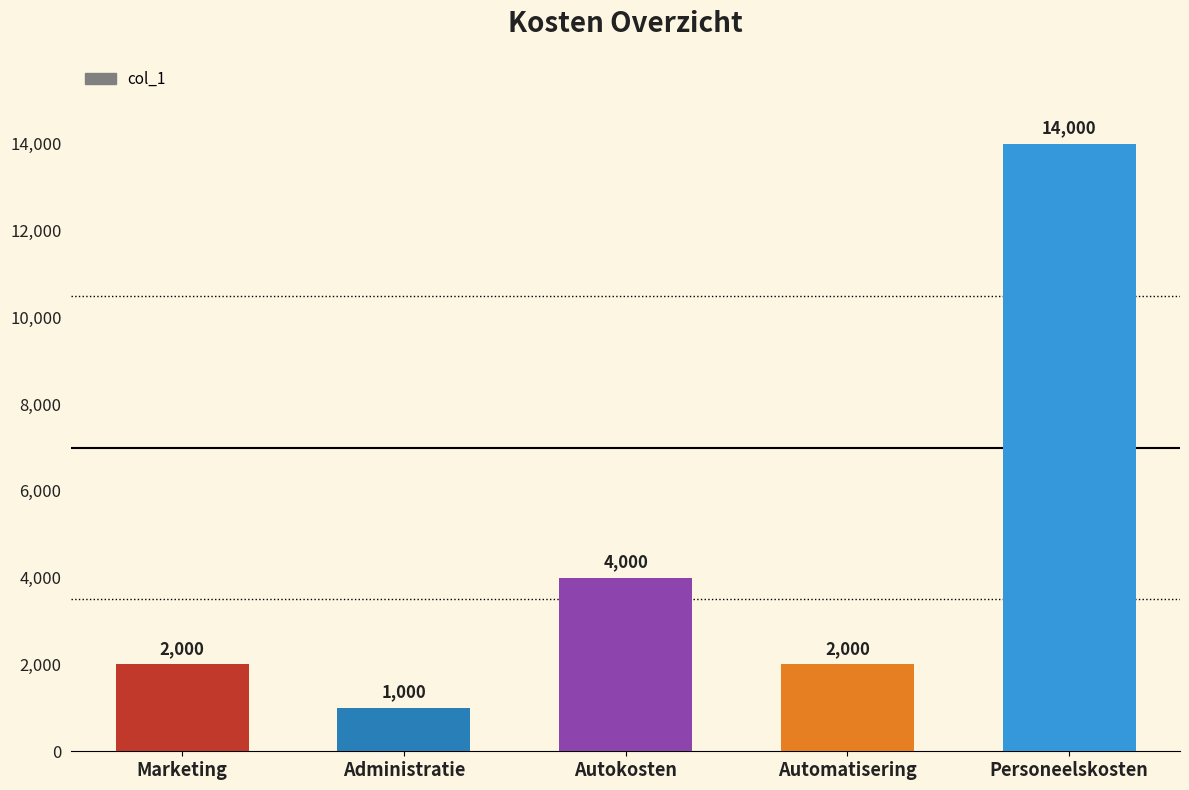

Which label corresponds to the largest value in the chart?

Personeelskosten